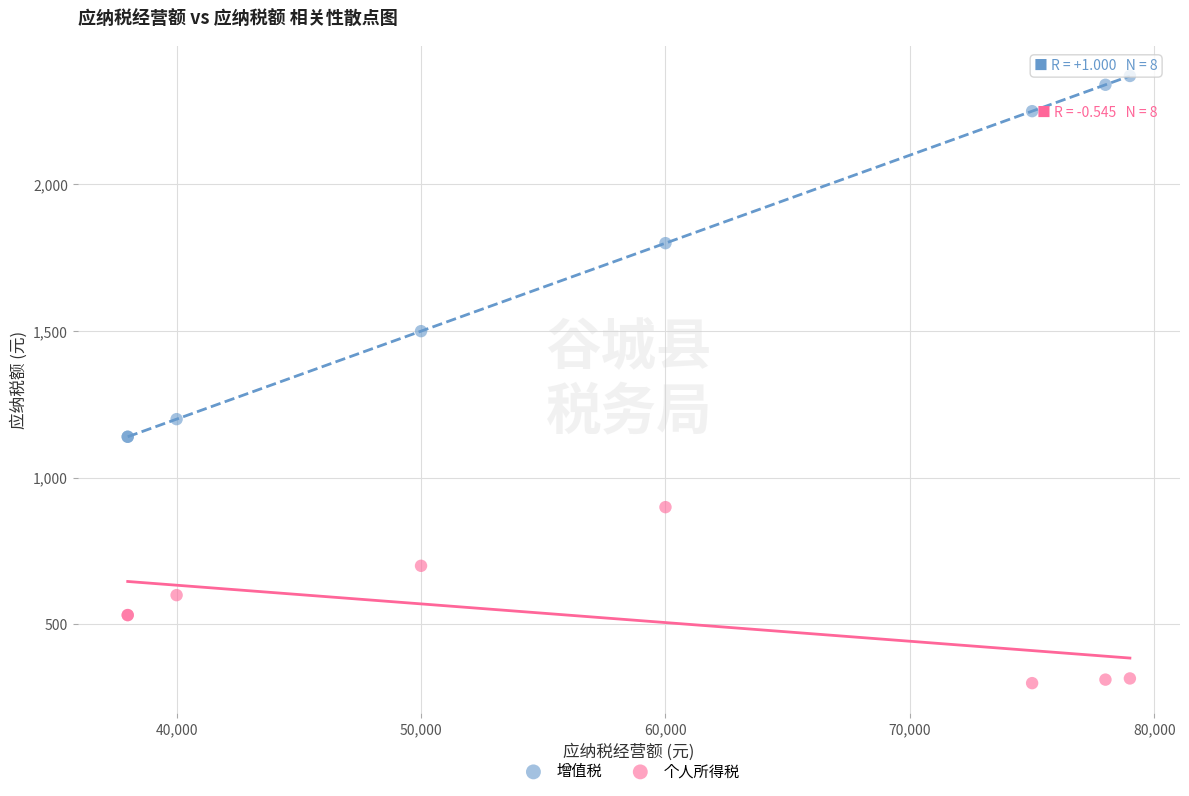

Which series reaches the maximum Y coordinate?

增值税